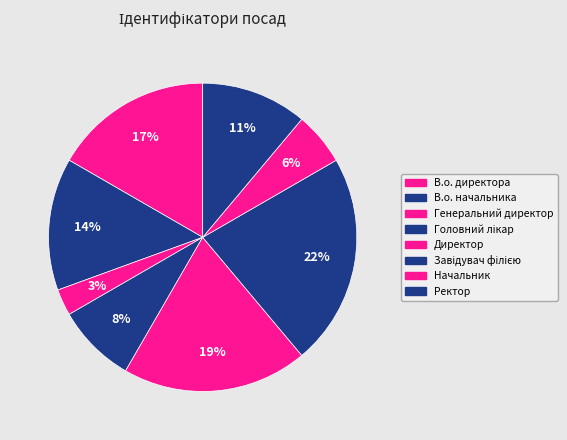

Rank the categories by value from highest to lowest.

Завідувач філією, Директор, В.о. директора, В.о. начальника, Ректор, Головний лікар, Начальник, Генеральний директор